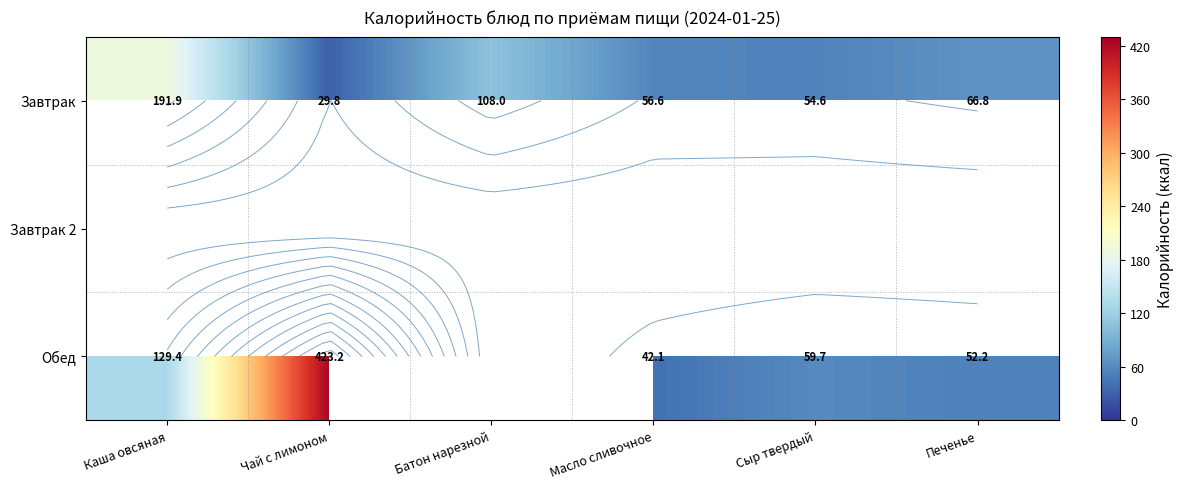

Where is Обед nearest to the value 211?

Каша овсяная